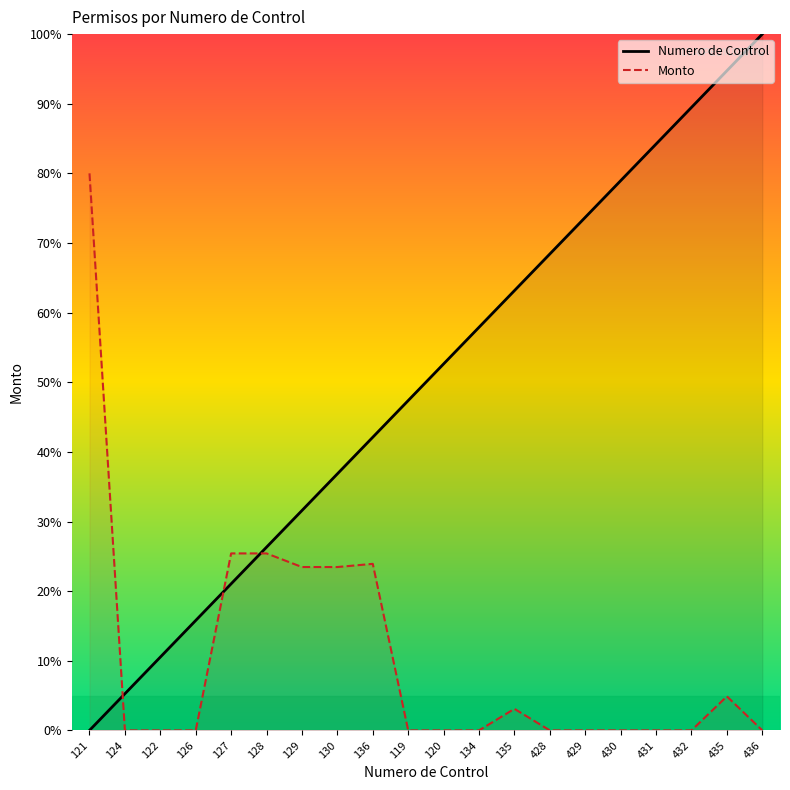

What are all the series names shown in the legend?

Numero de Control, Monto